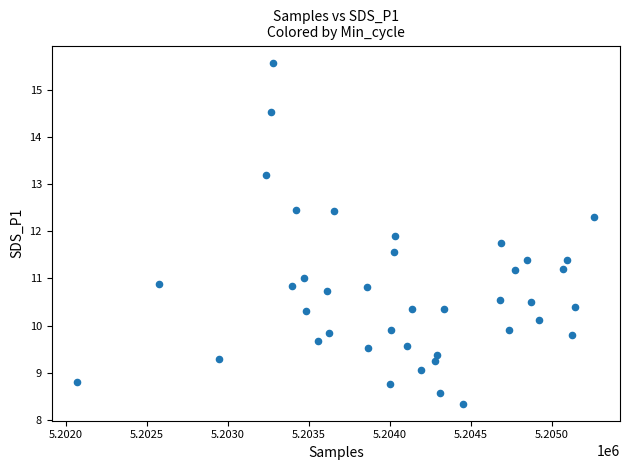

What is the range of Y values (max minus min)?

7.2